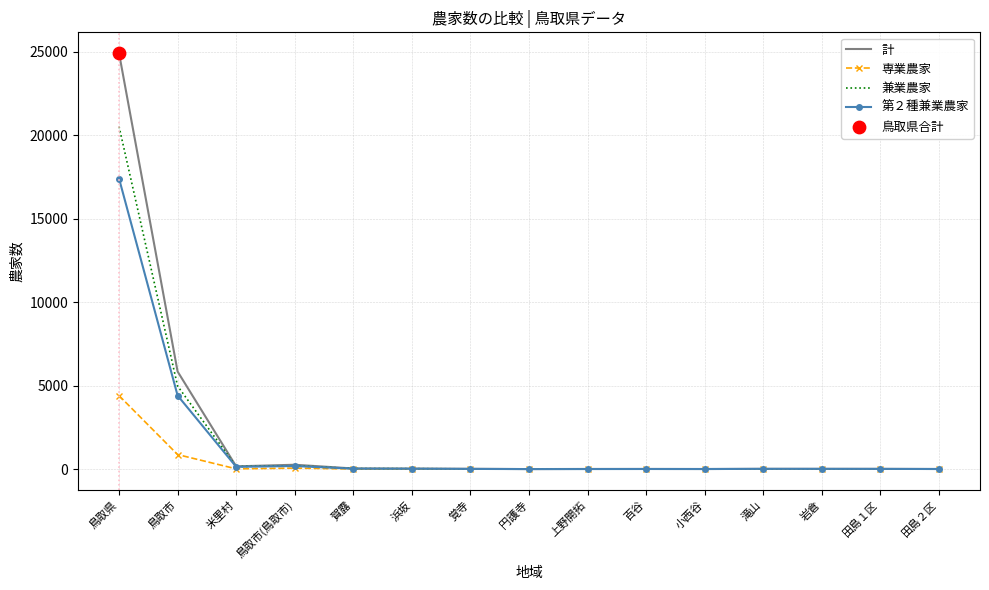

Which series has the largest range (max minus min)?

計